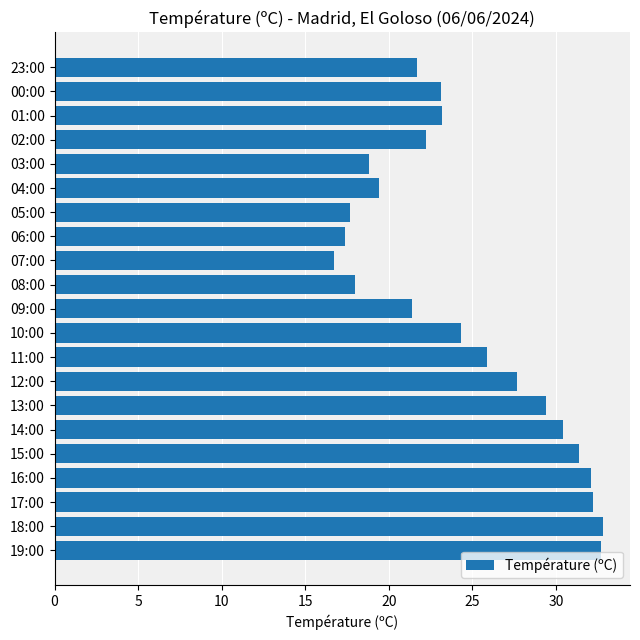

True or false: the data shows 25.9 at 11:00.

True